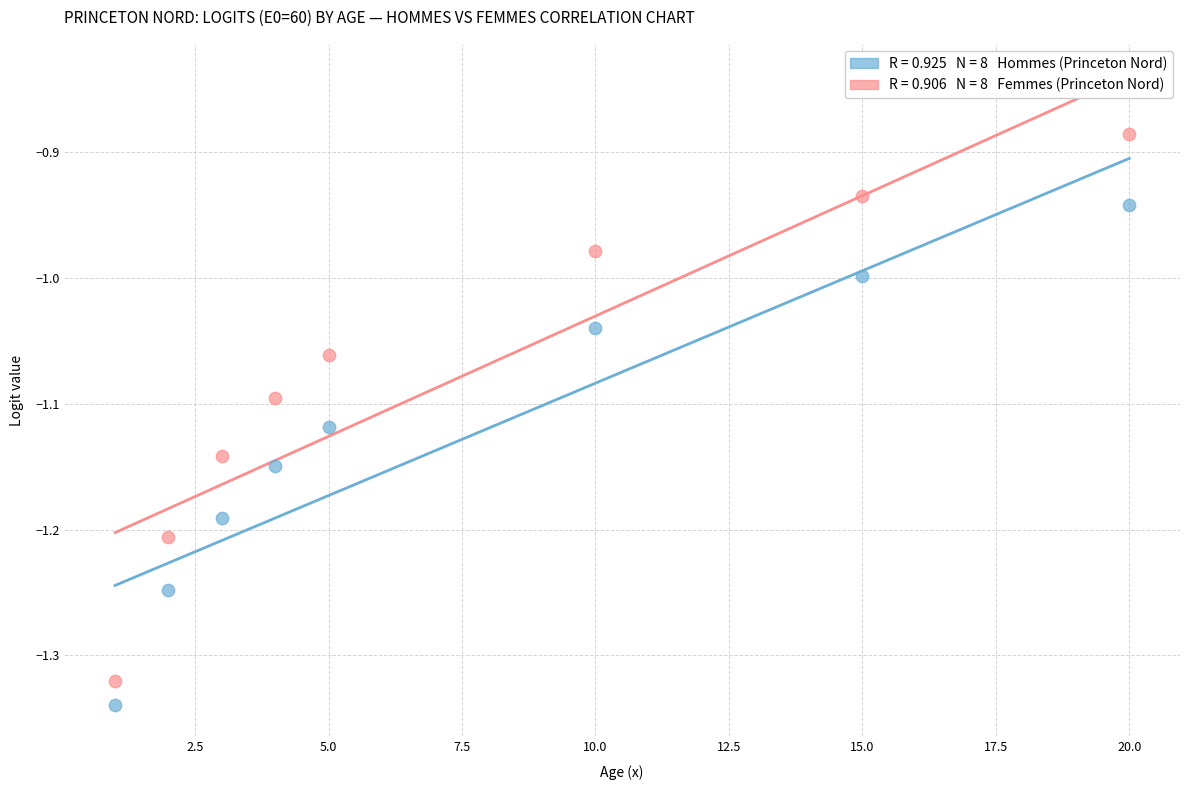

Across all data points, what is the range of X values (max minus min)?

19.0